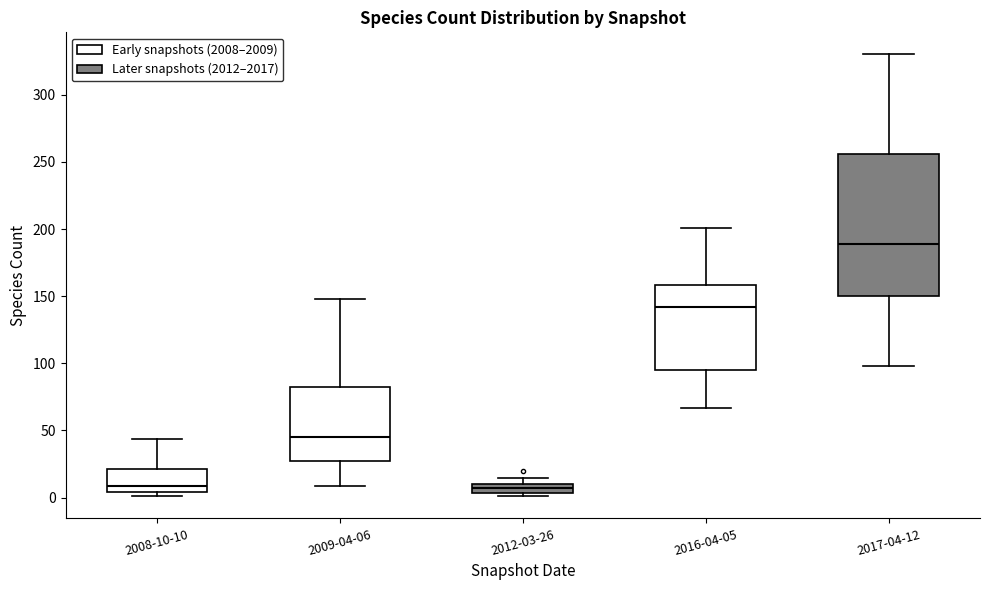

Comparing the boxes themselves (not the whiskers), which one is the tallest?

2017-04-12